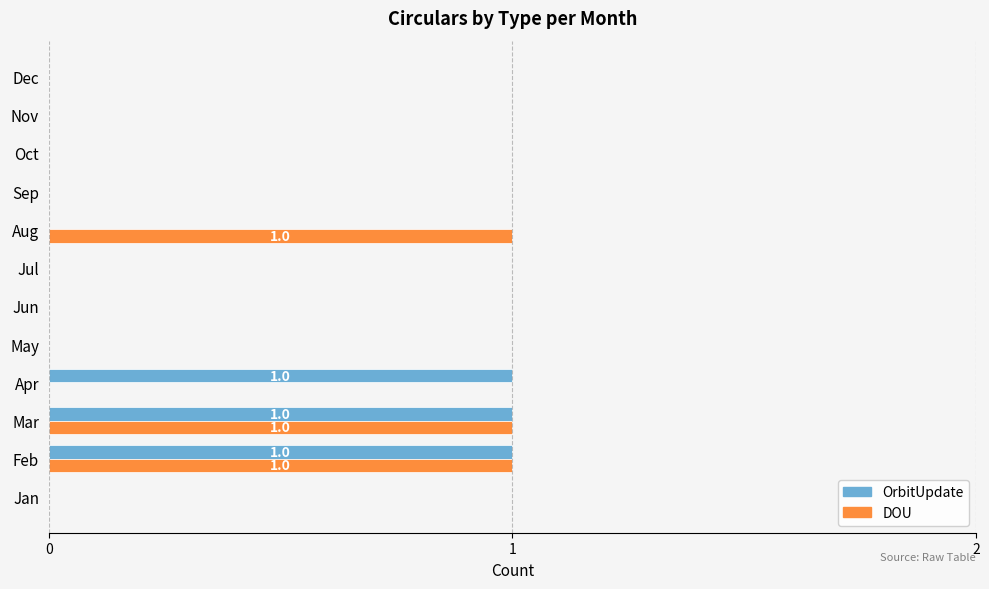

The value of OrbitUpdate at Jul is 0. True or false?

True